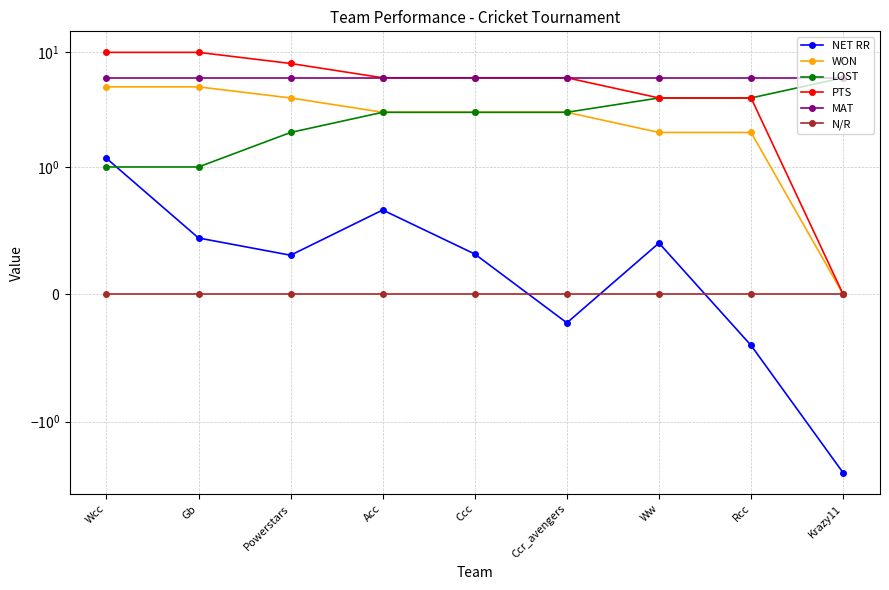

True or false: MAT and NET RR cross at least once.

False